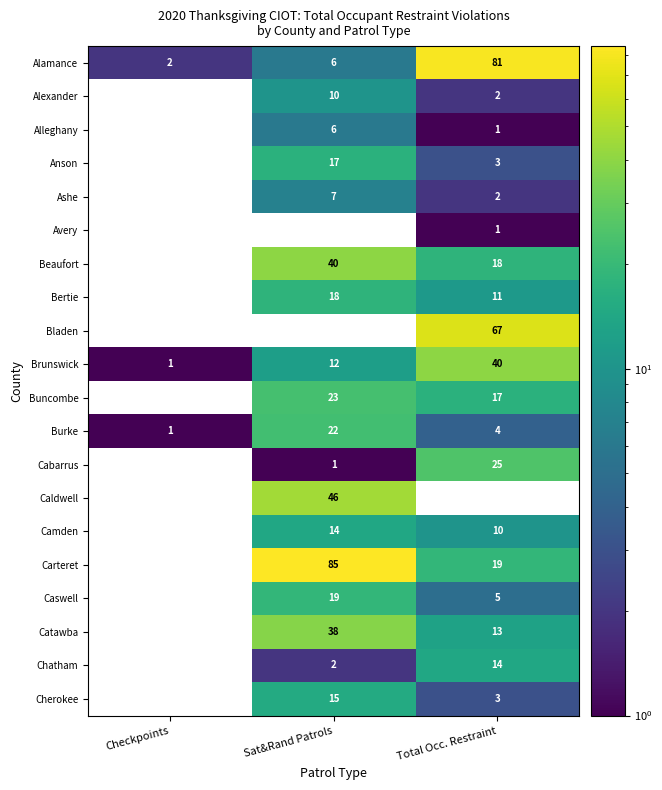

The value of Camden at Total Occ. Restraint is 4. True or false?

False